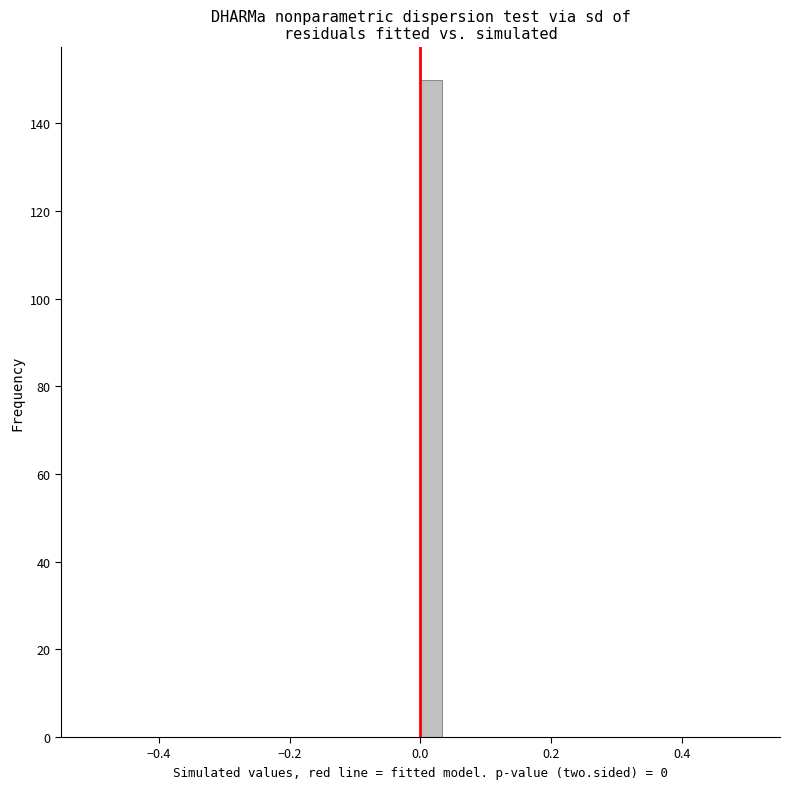

Read against the x-axis, roughly where is the centre of the tallest bar?

0.02